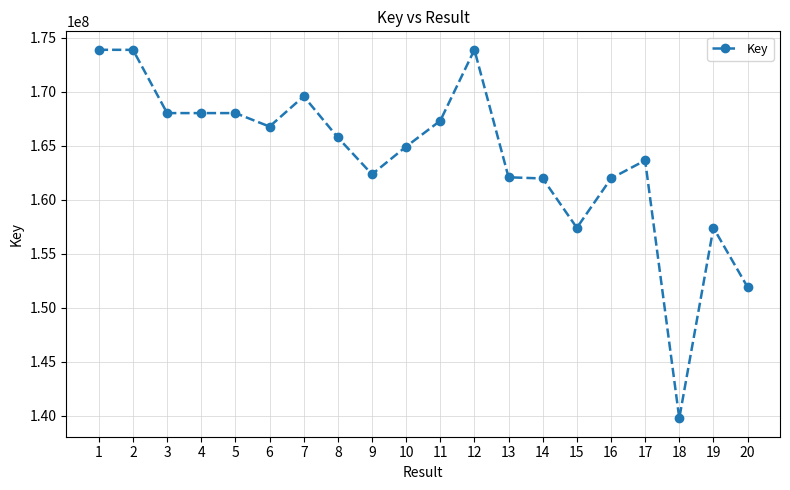

True or false: there are more than 2 points higher than both neighbors.

True